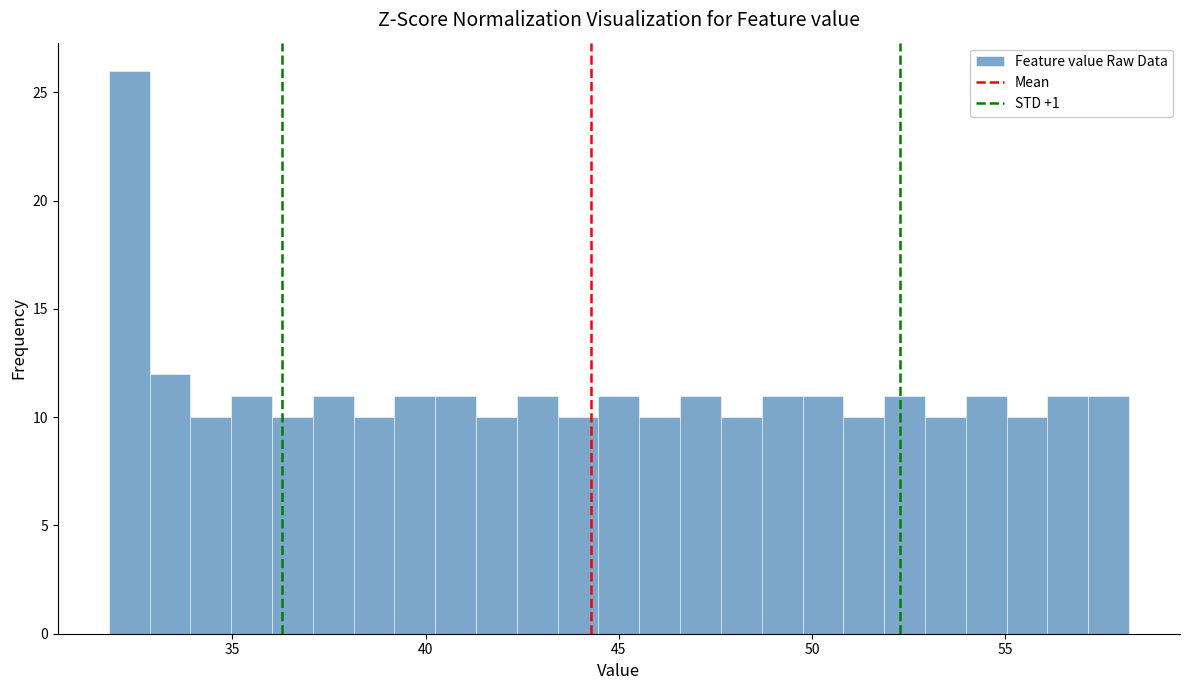

Read against the x-axis, roughly where is the centre of the tallest bar?

32.5